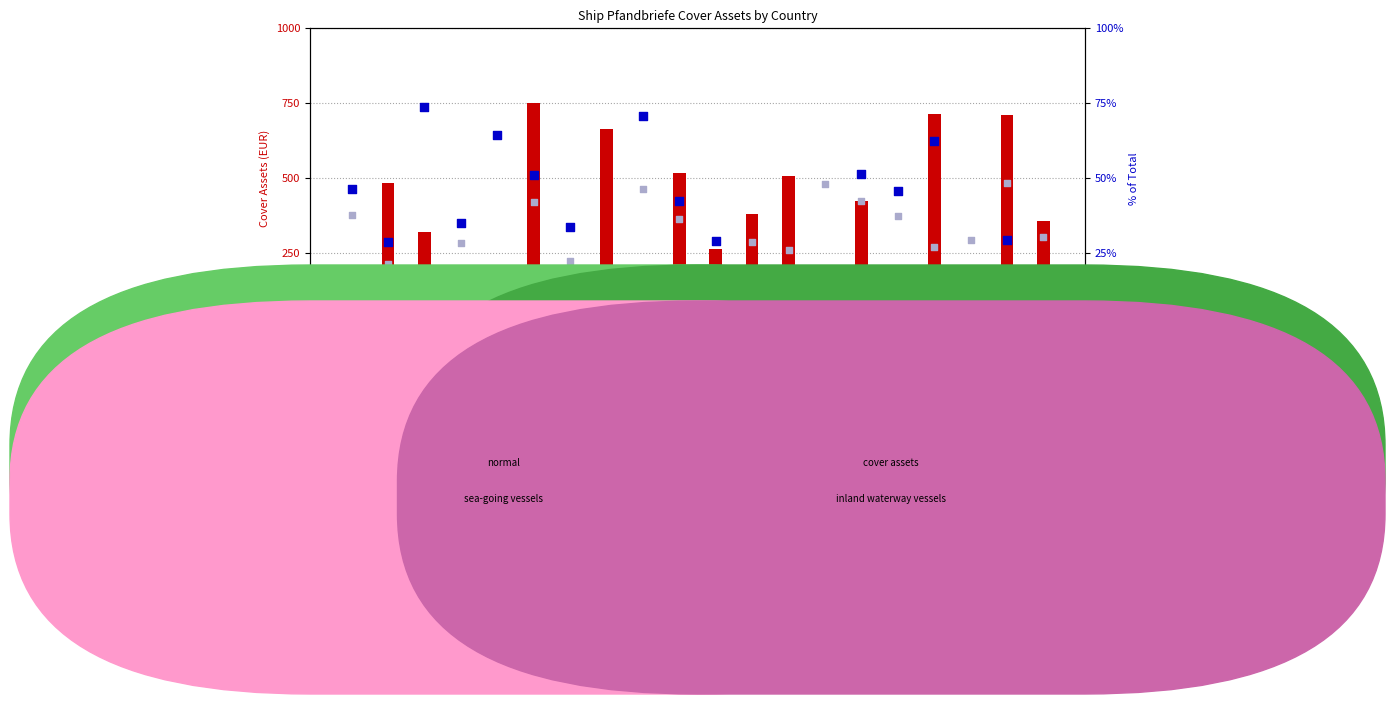

At which category is the sum across all series the highest?

Andorra